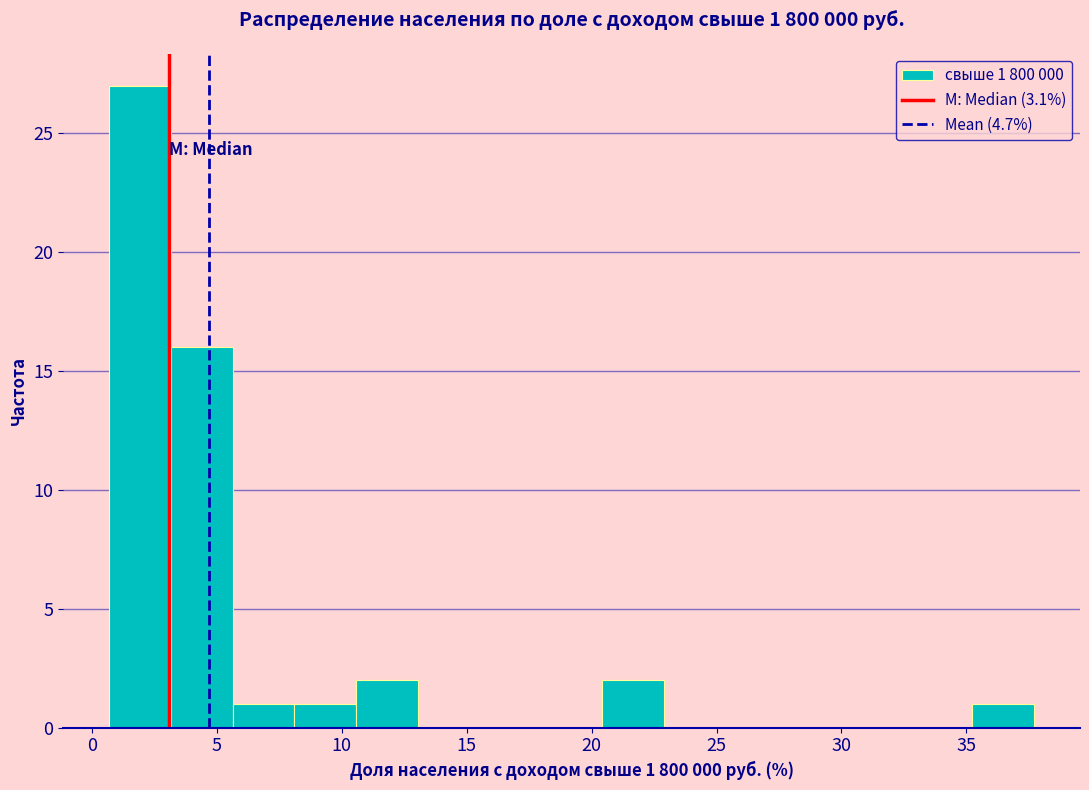

Over which range of the x-axis is the bar tallest?

0.5 to 3.0